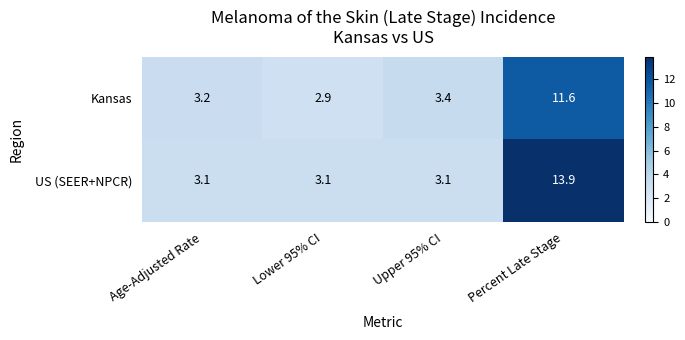

What is the difference between the maximum and minimum values in the US (SEER+NPCR) series?

10.8